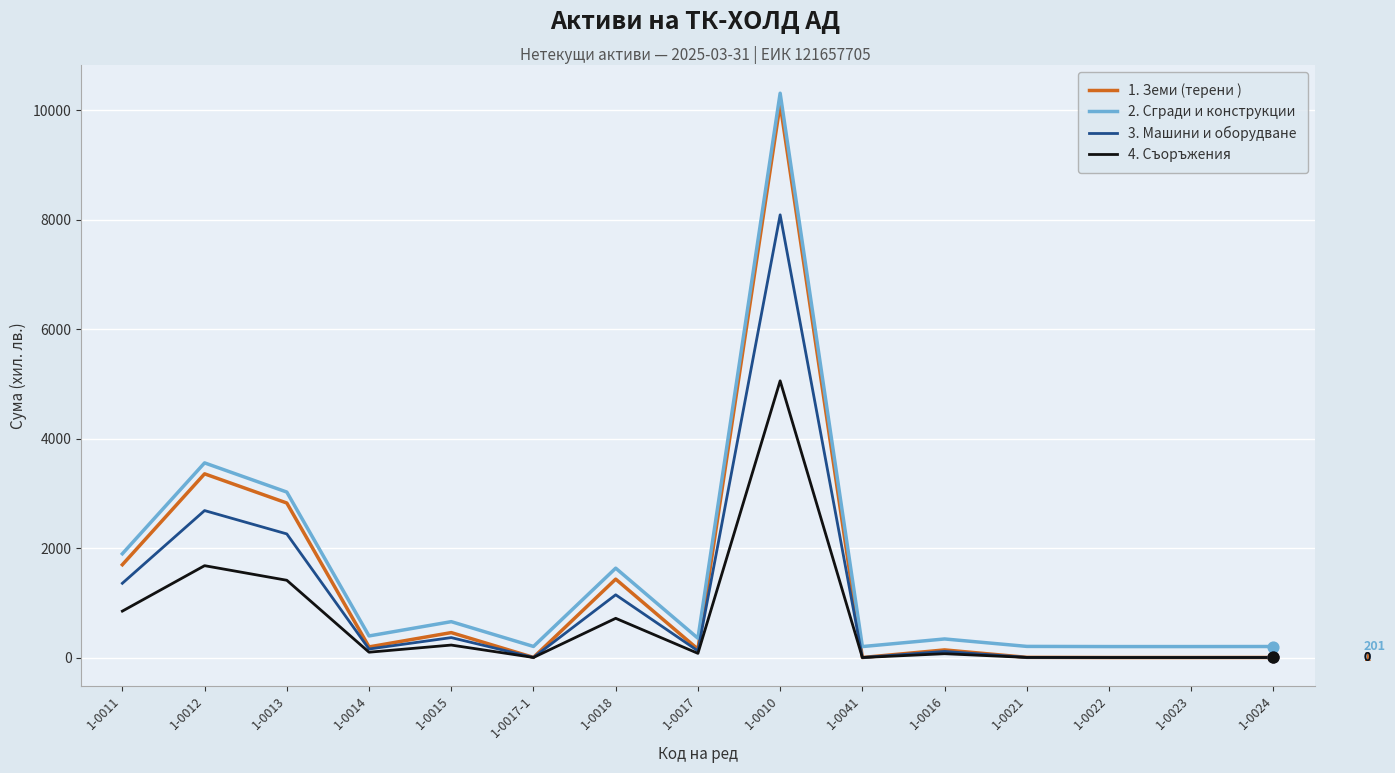

At which category is the sum across all series the highest?

1-0010